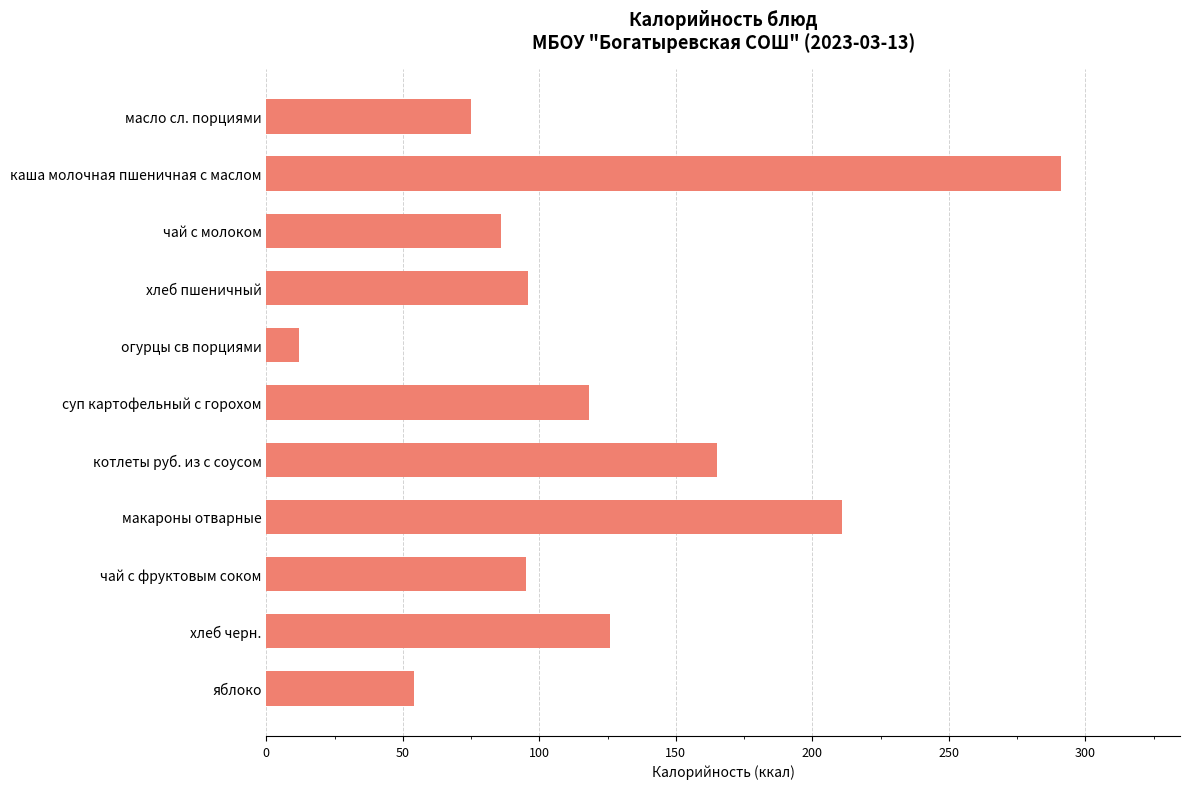

What is the smallest value displayed?

12